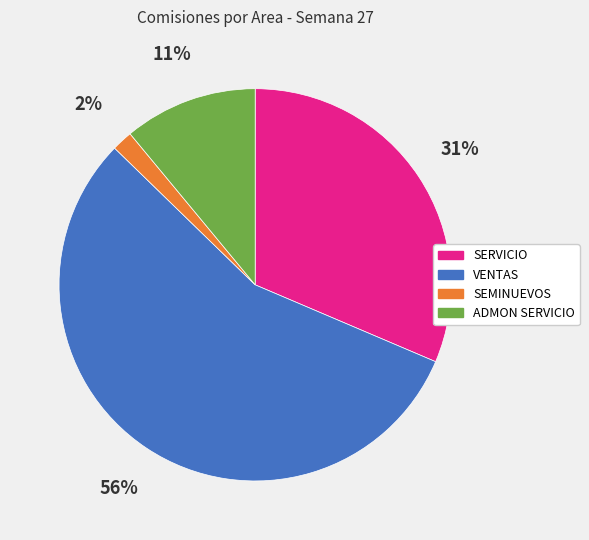

Is there a majority slice in this chart?

Yes